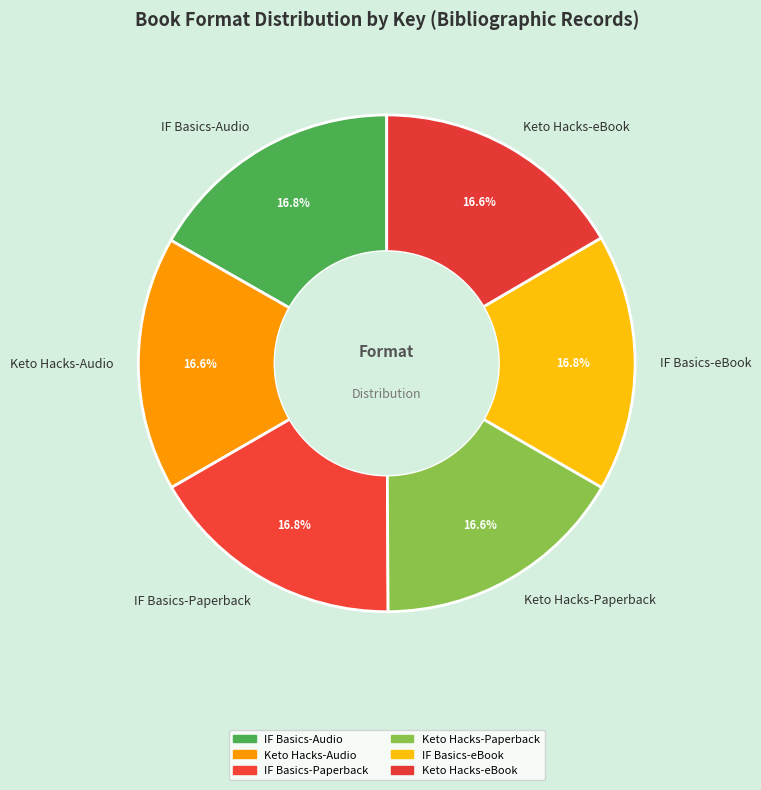

Combined, do IF Basics-Audio and IF Basics-Paperback account for over 50%?

No